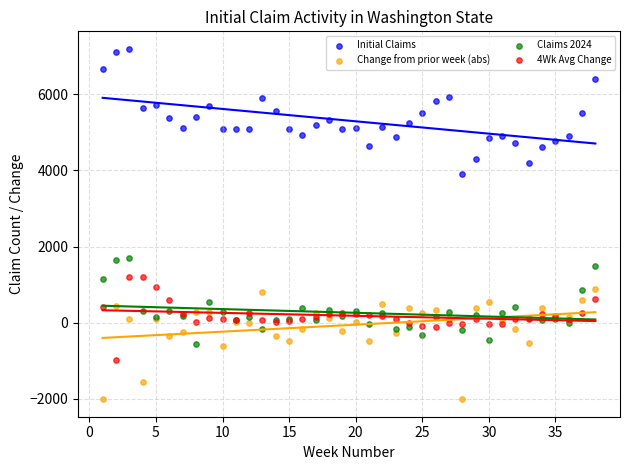

Which series has the widest spread of Y values?

Initial Claims